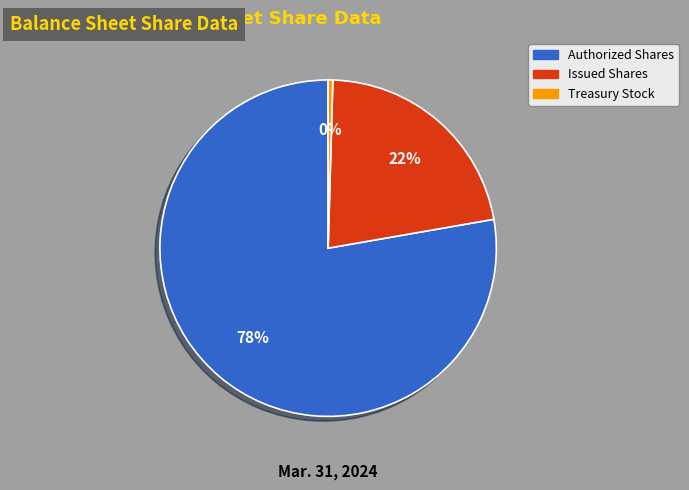

To the nearest percent, what is the average slice percentage?

33%